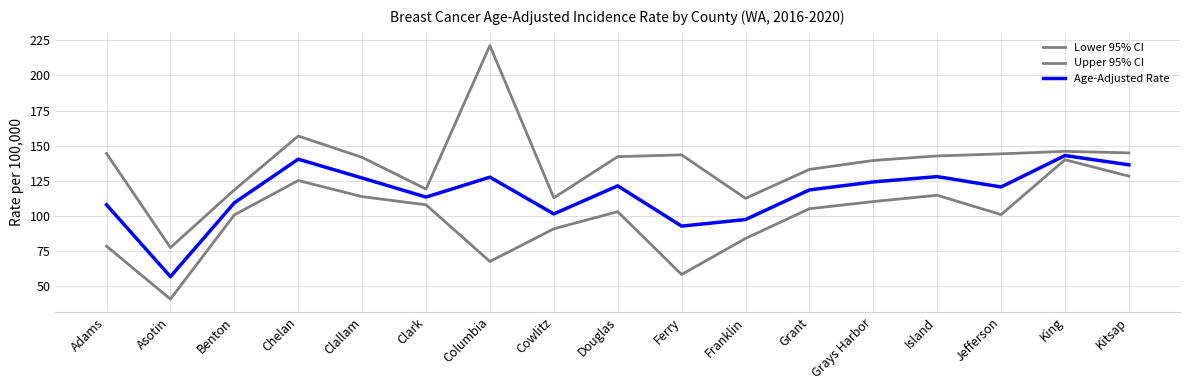

Which series has the widest spread of values?

Upper 95% CI